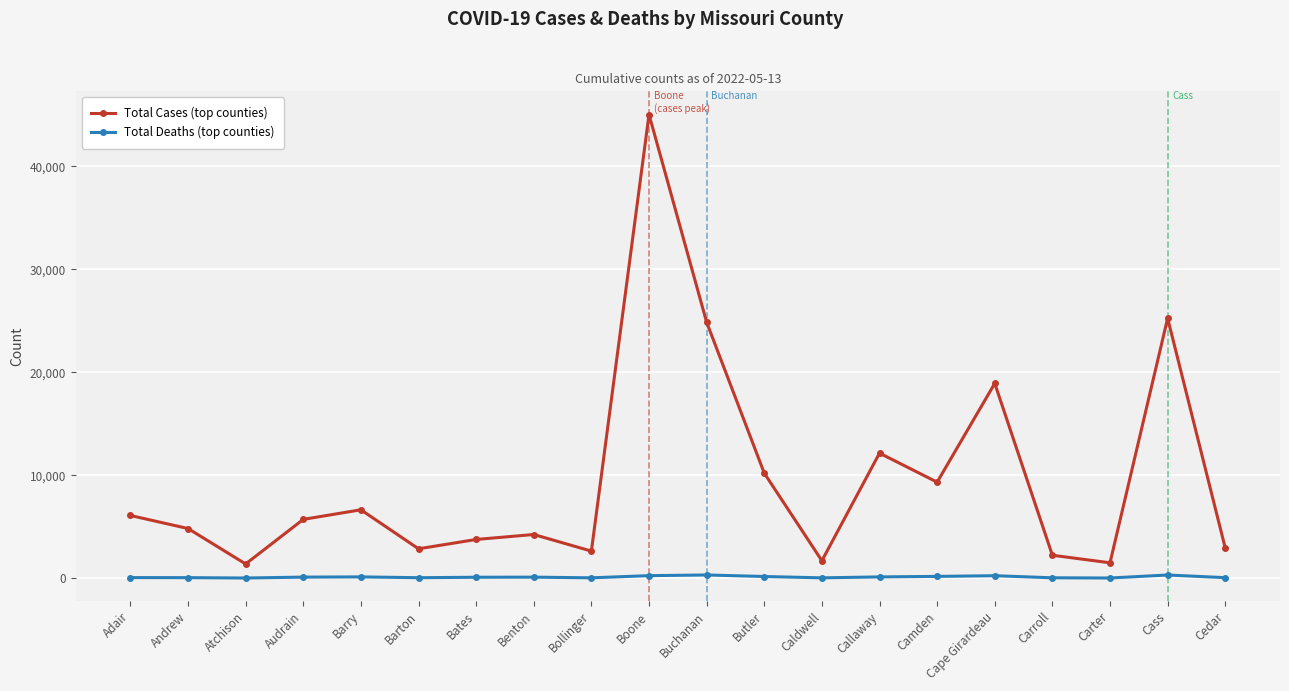

At which category does the chart reach its peak across all series?

Boone